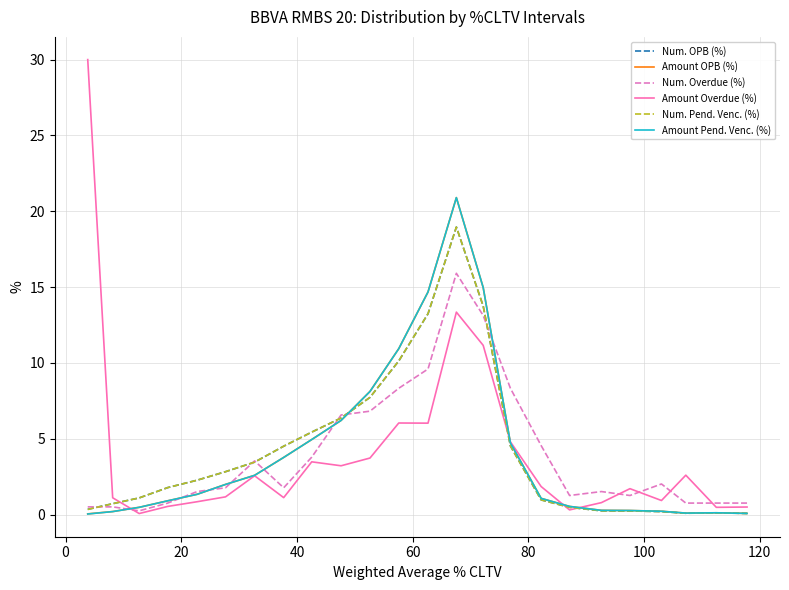

Which series has the widest spread of values?

Amount Overdue (%)